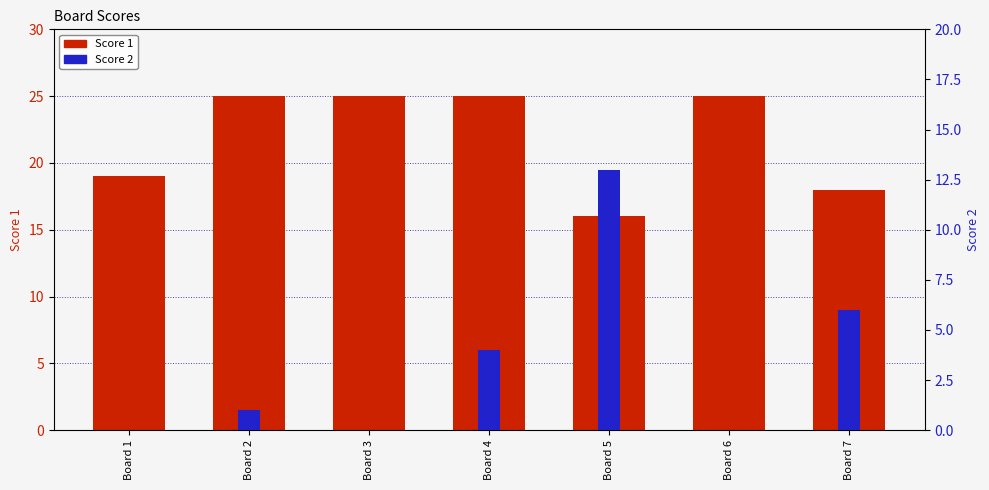

Does the chart contain stacked bars?

No